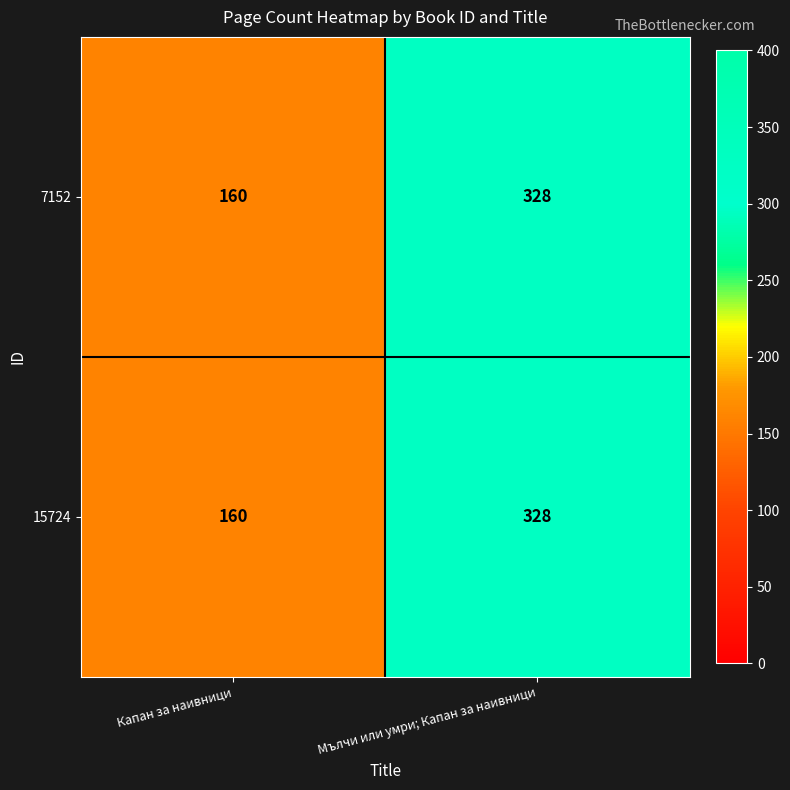

The value of 15724 at Мълчи или умри; Капан за наивници is 162. True or false?

False